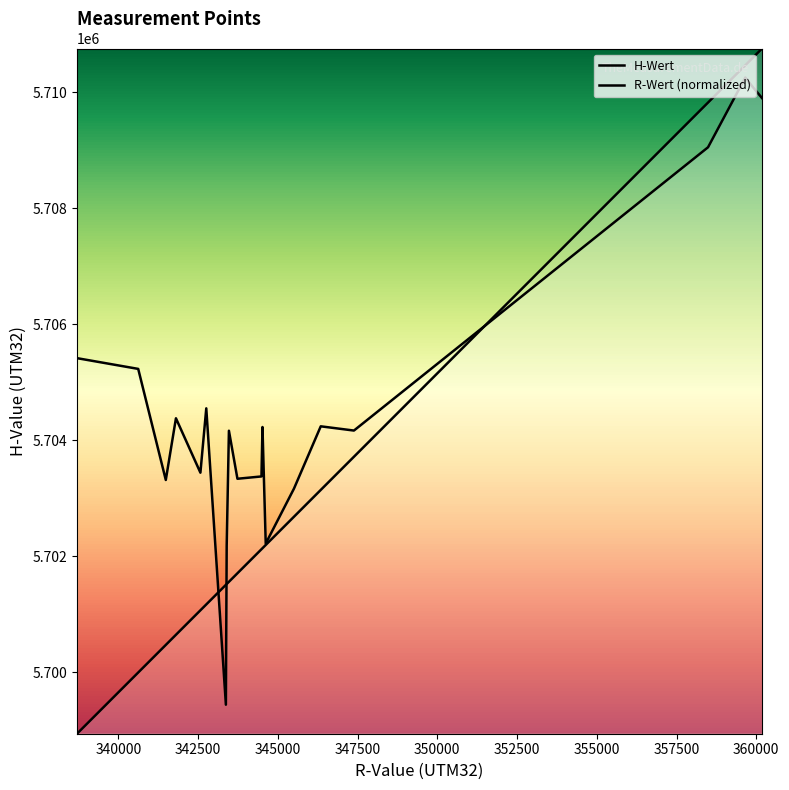

Rank the series by their average value, from lowest to highest.

R-Wert (normalized), H-Wert